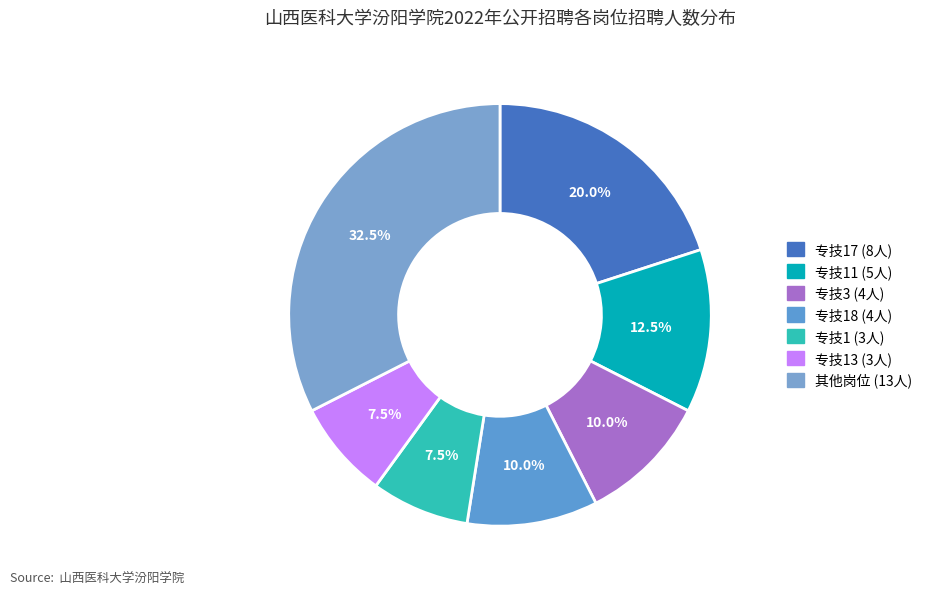

How many slices are in this pie chart?

7